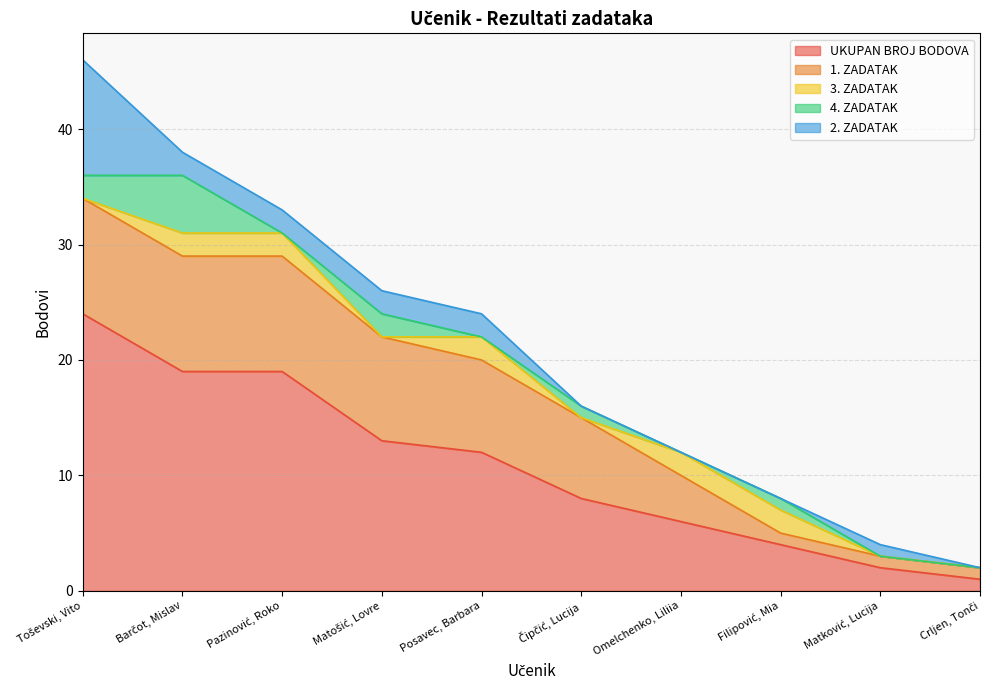

How many categories are shown in the chart?

10